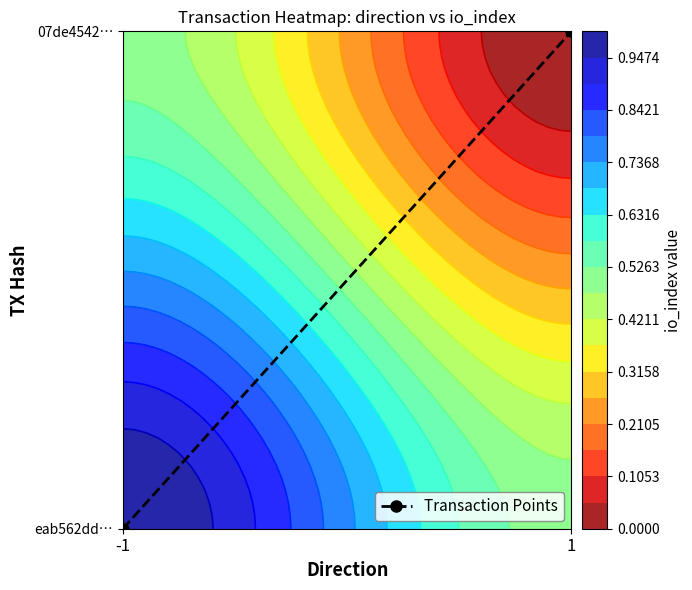

Rank the categories by value from highest to lowest.

1, -1